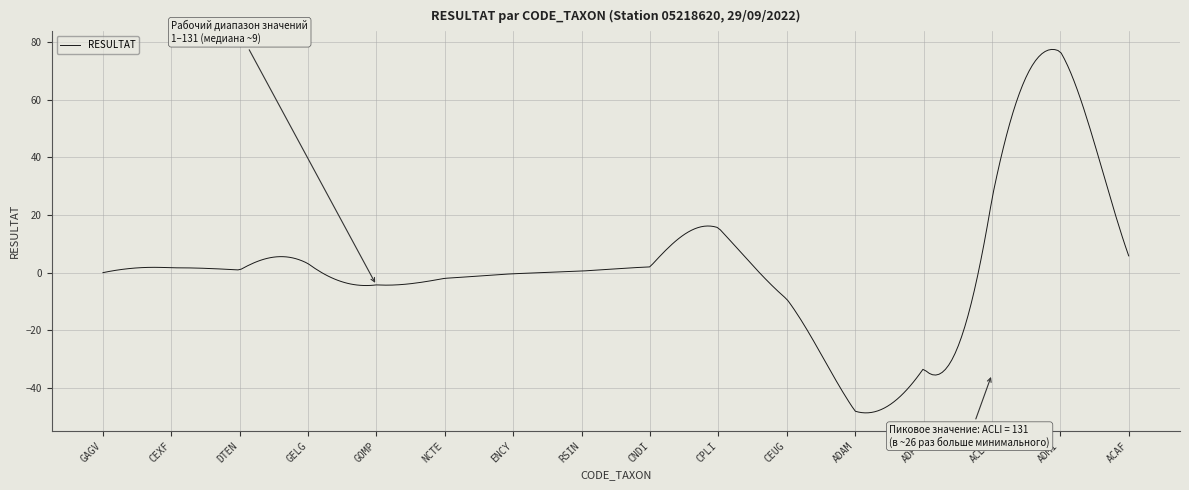

What is the maximum value shown in the chart?

77.4